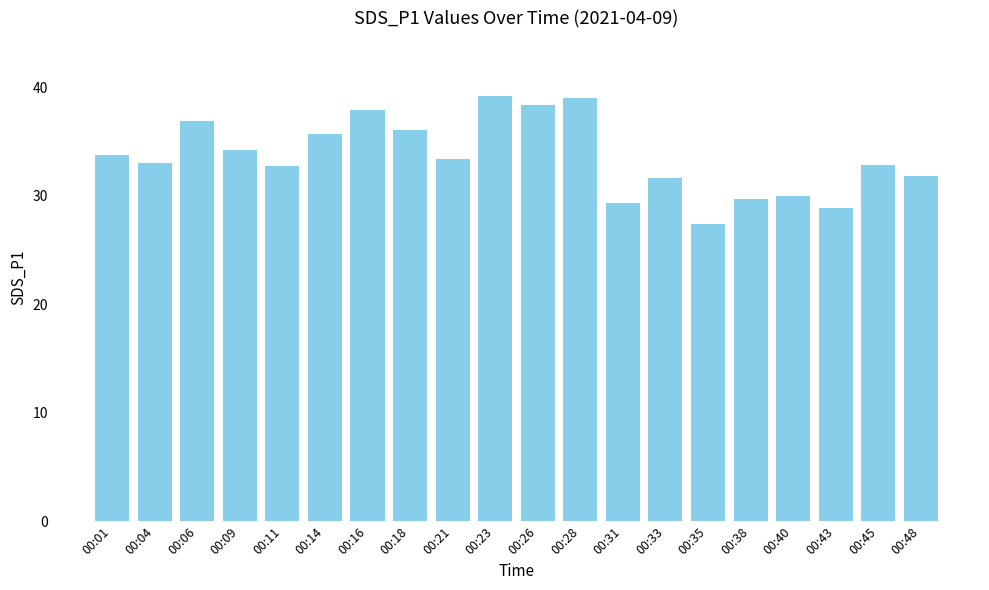

What is the ratio of the value at 00:16 to the value at 00:01?

1.1